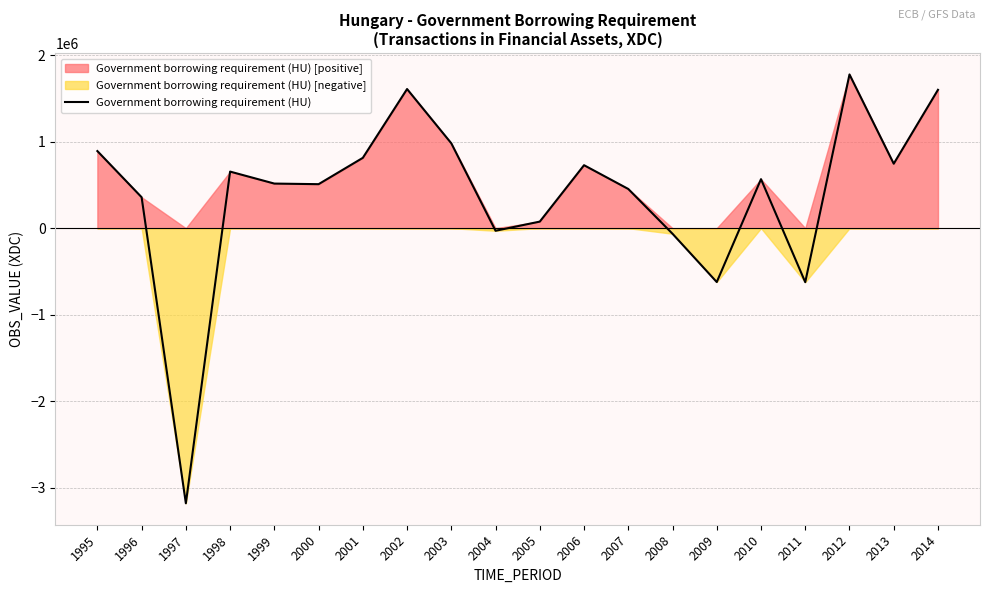

Reading left to right, list all the values displayed in this chart.

1995=891669	1996=357753	1997=-3181182	1998=654283	1999=515632	2000=508773	2001=813228	2002=1608812	2003=981373	2004=-29973	2005=76033	2006=728254	2007=453329	2008=-64425	2009=-622995	2010=566730	2011=-624363	2012=1777518	2013=745572	2014=1599878